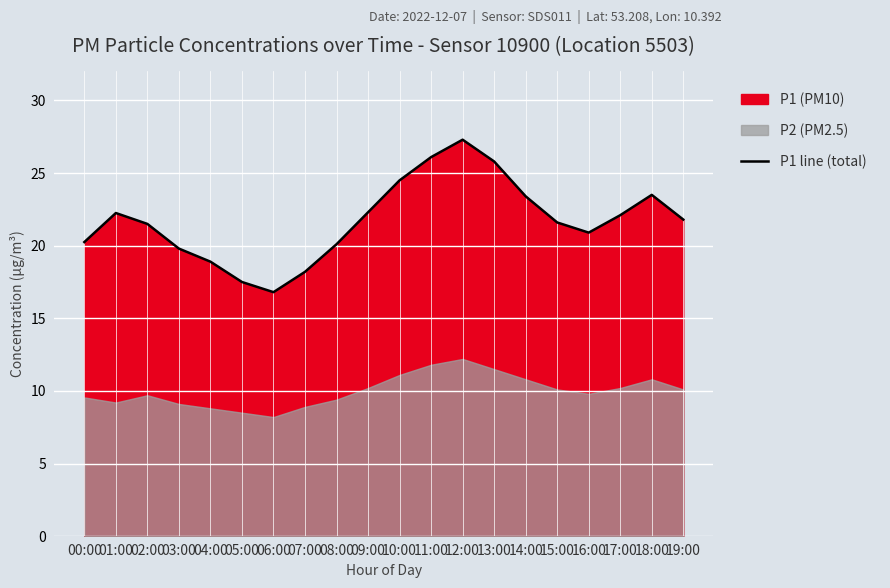

What is the sum of the values at 16:00 and 07:00?

39.1